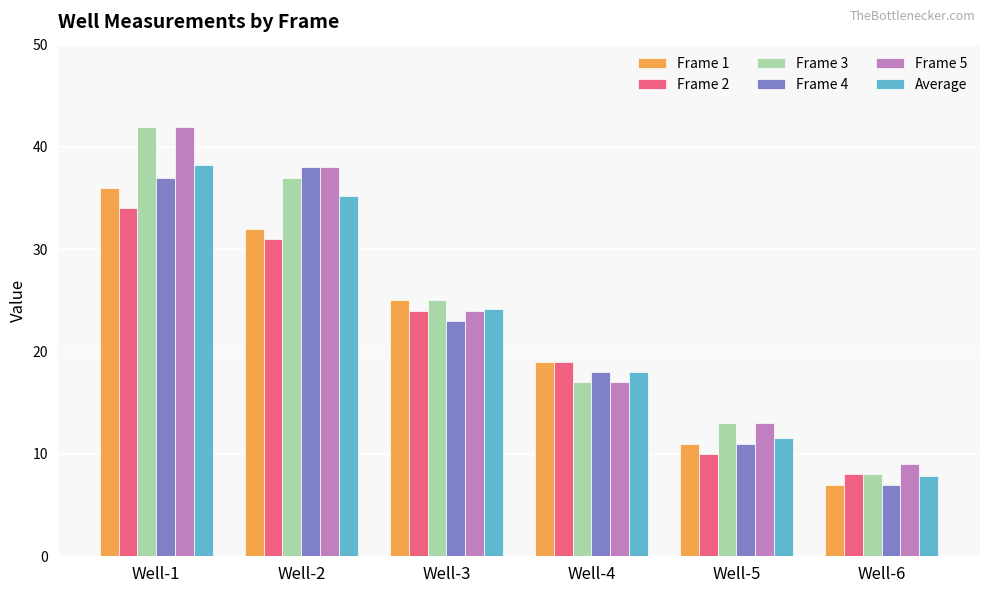

What is the spread (max minus min) of values at Well-3?

2.0